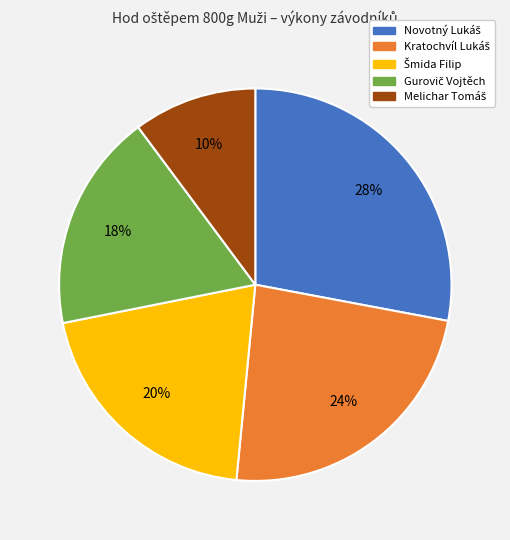

Is there a majority slice in this chart?

No